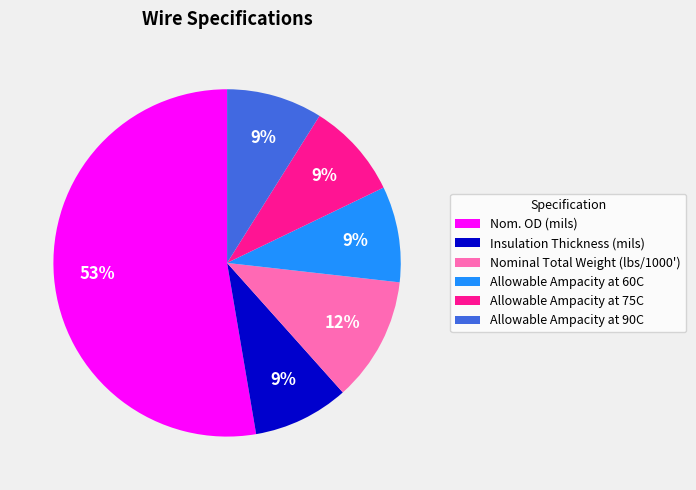

Count the number of slices in the pie.

6